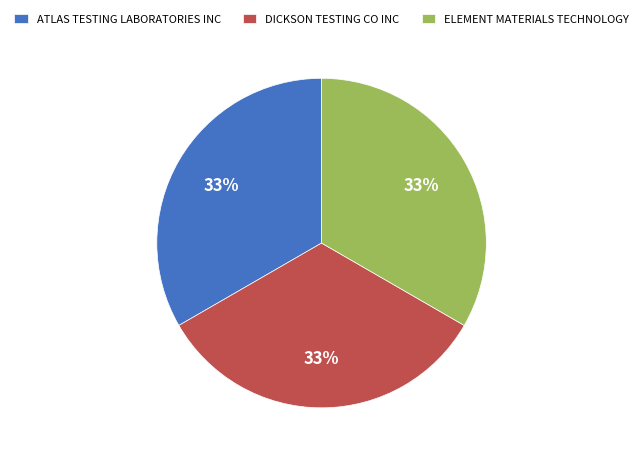

To the nearest percent, what is the average slice percentage?

33%